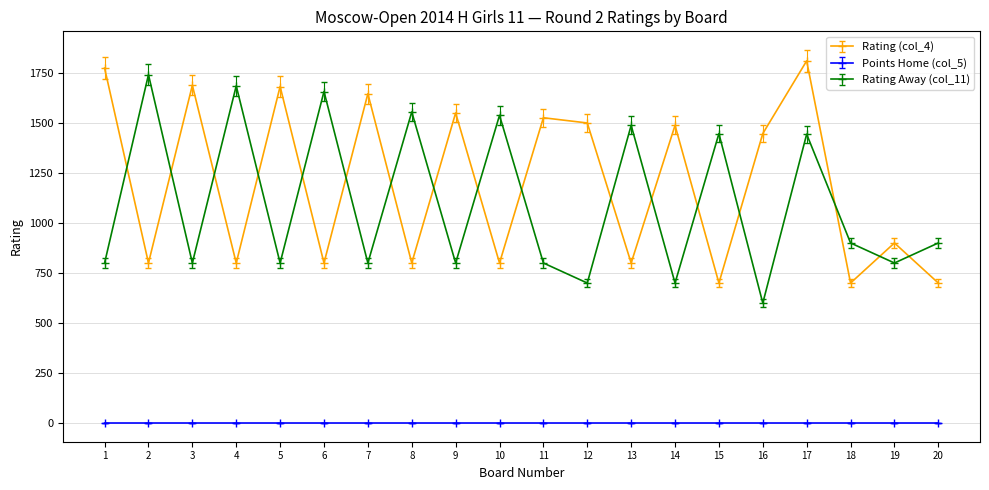

Which series changed the most between 3 and 8?

Rating (col_4)